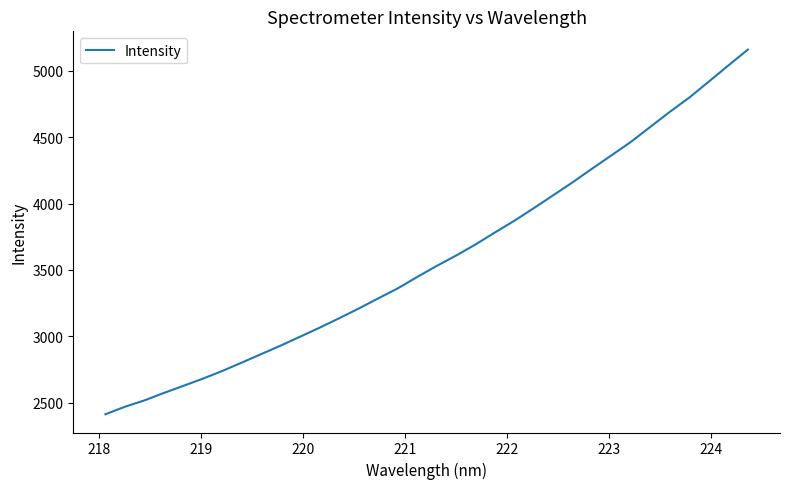

What is the difference between the maximum and minimum values?

2747.1